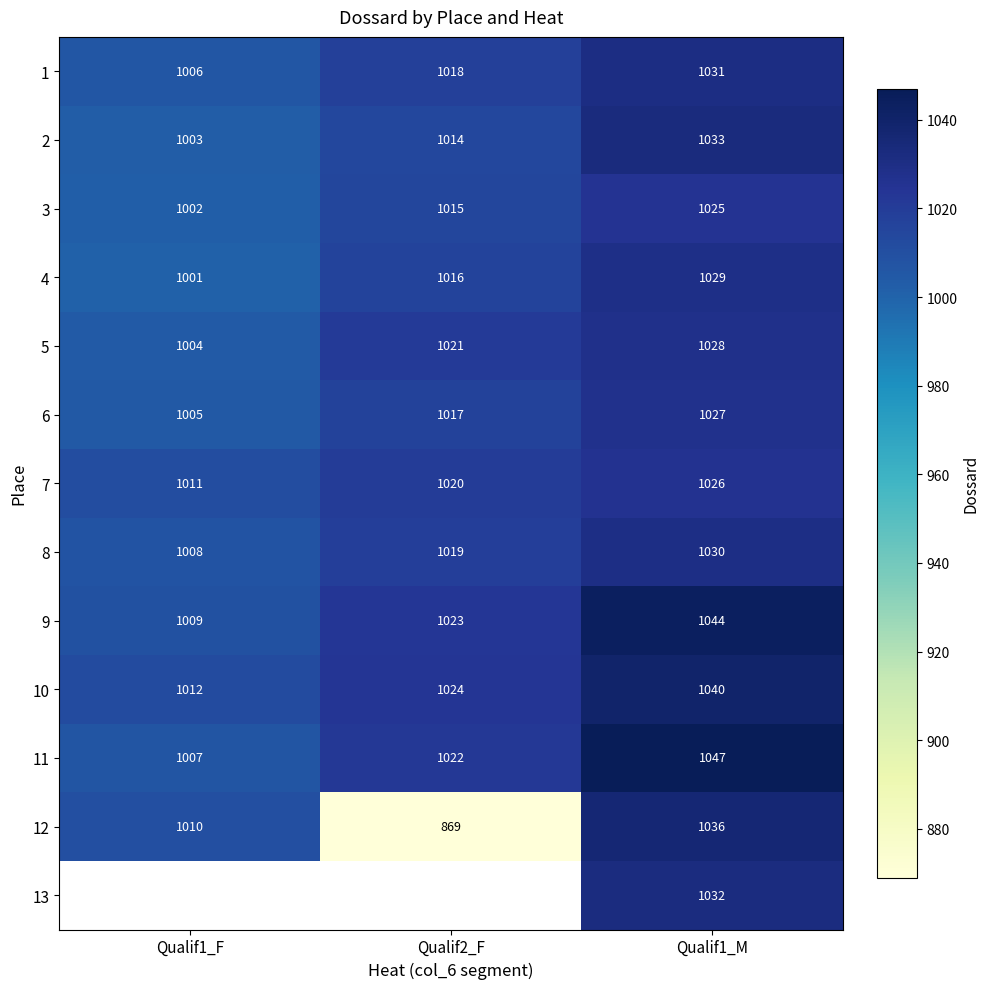

Is it true that 9 equals 1044 at Qualif1_M?

True